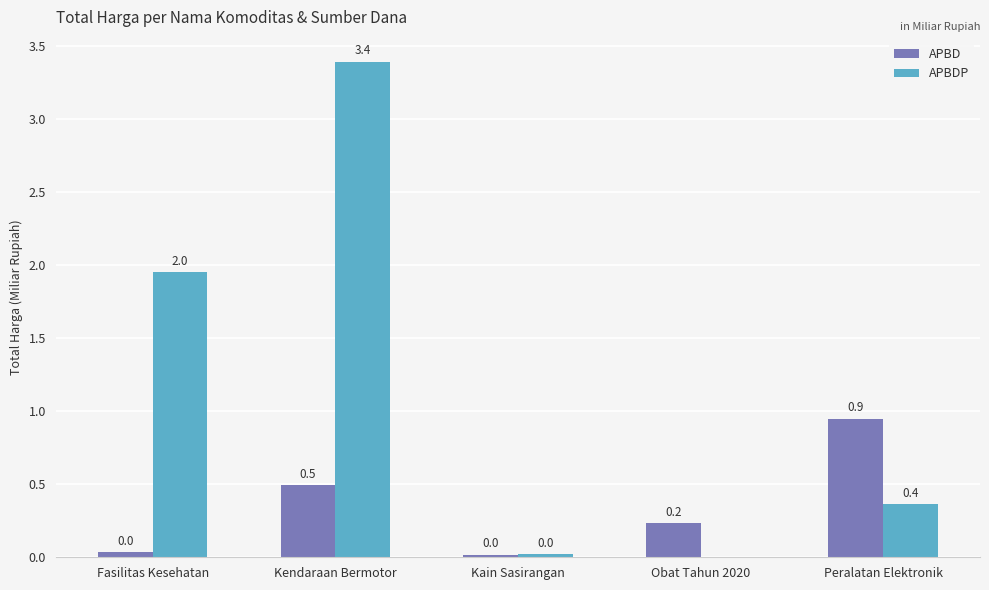

What is the sum of all APBDP values?

5.7